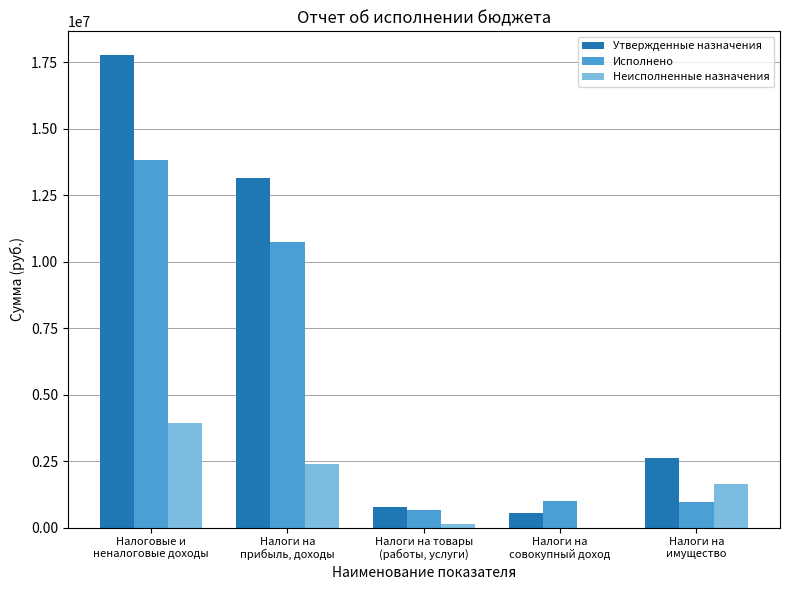

What is the difference between the Исполнено values at Налоги на
прибыль, доходы and Налоги на
совокупный доход?

9749355.8